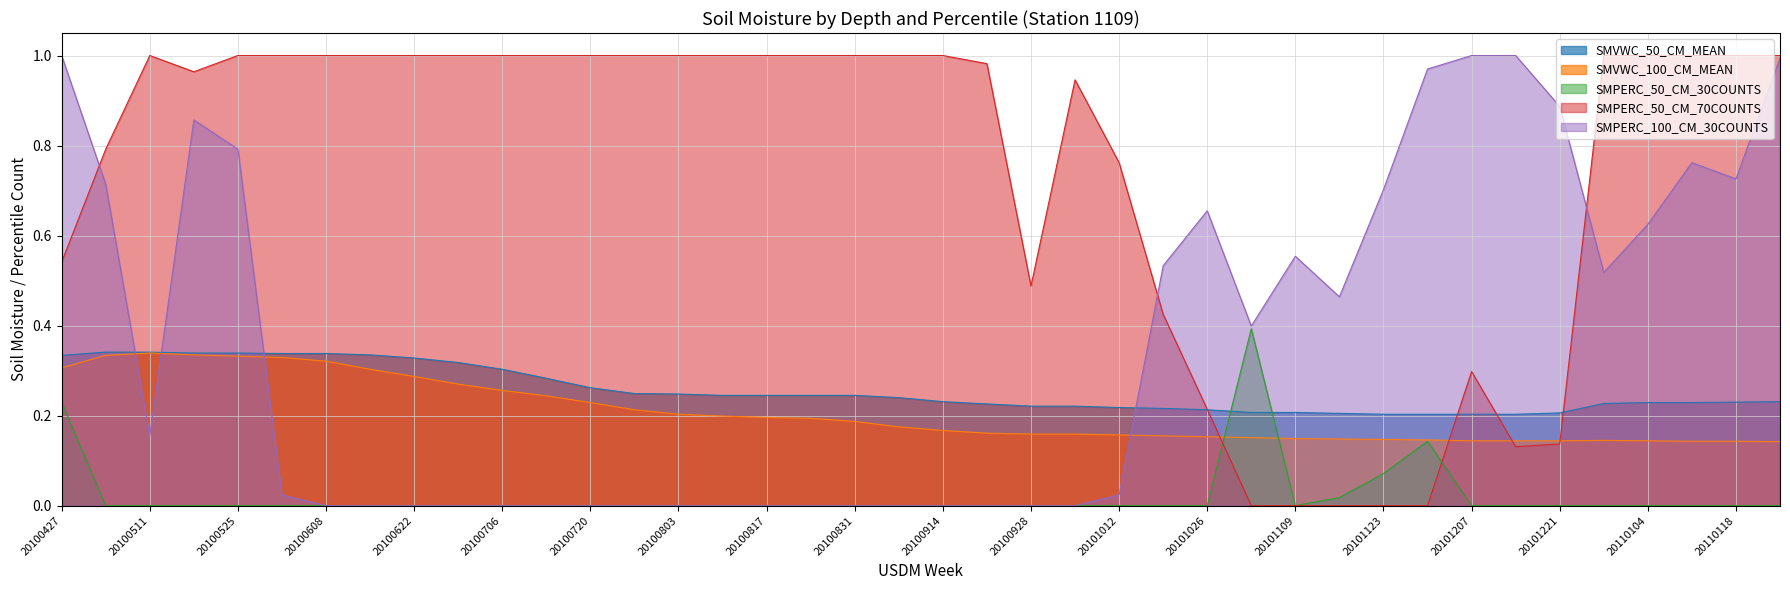

What is the value of the SMPERC_50_CM_70COUNTS point at the 35th from the left?

0.1